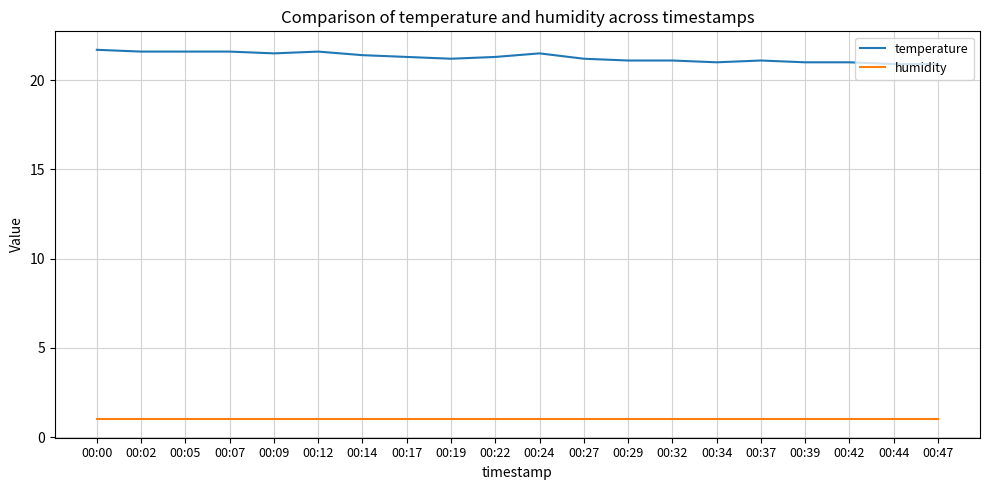

Is the value of humidity at 00:14 greater than the value of temperature at 00:19?

No